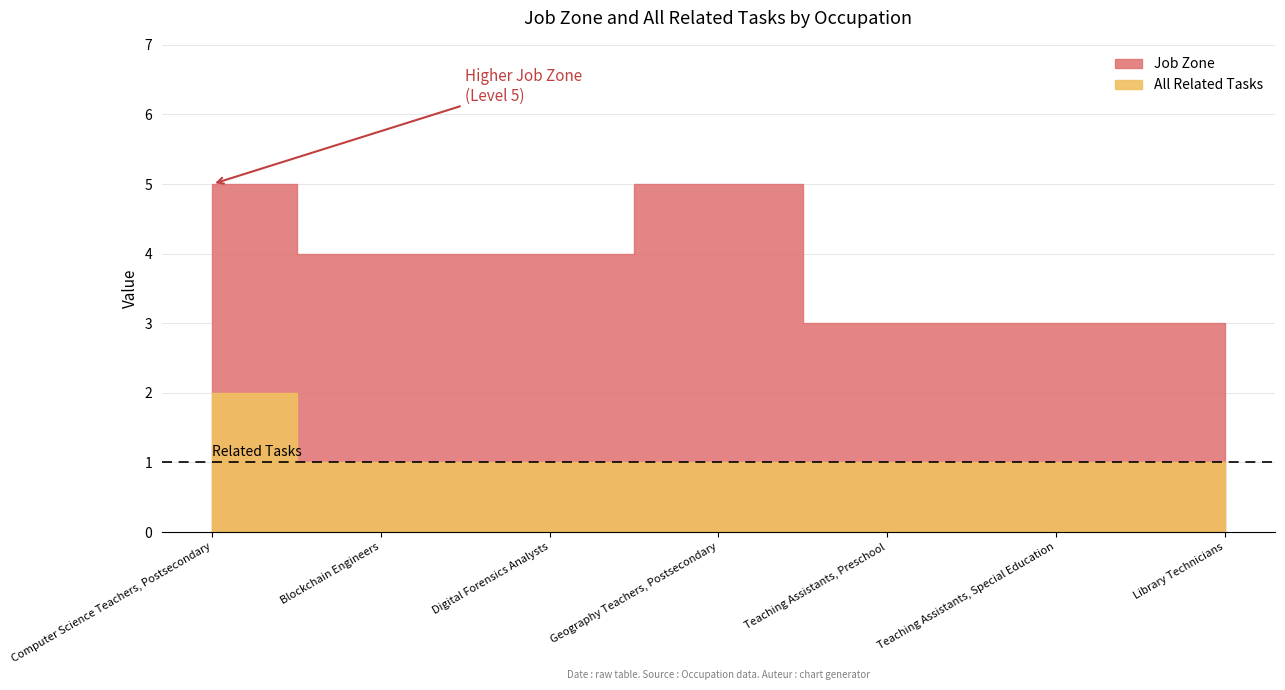

At which category does Job Zone reach its first local peak?

Geography Teachers, Postsecondary